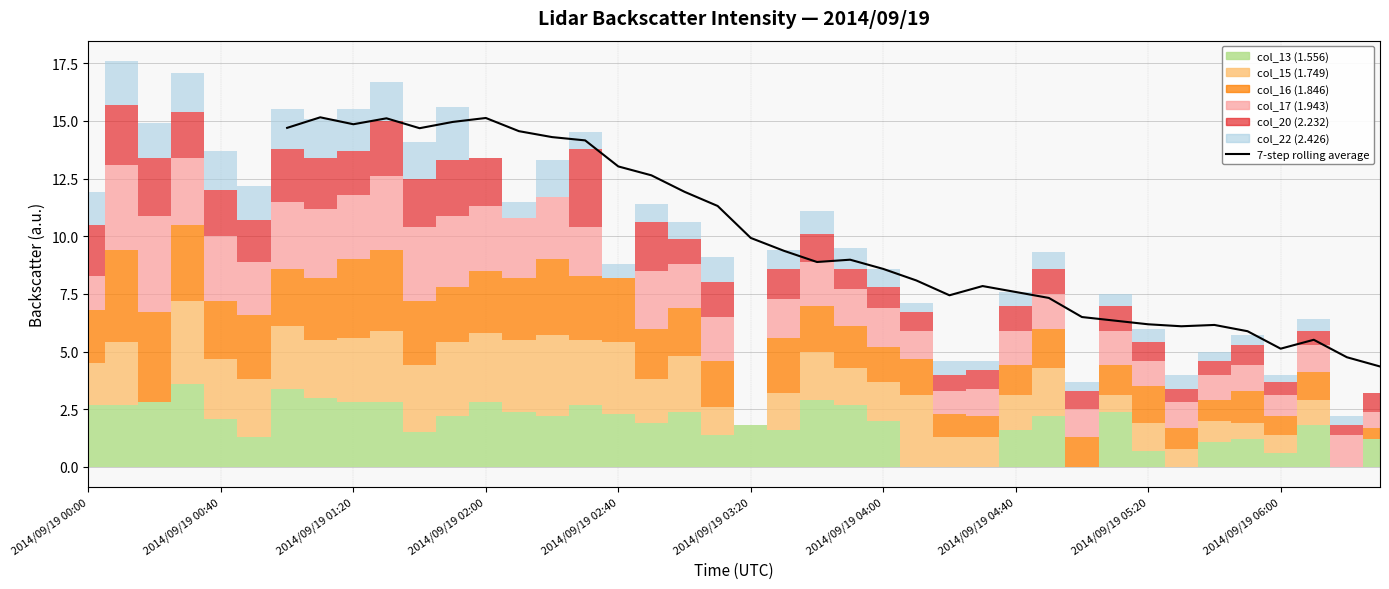

At which category does the chart reach its minimum across all series?

39